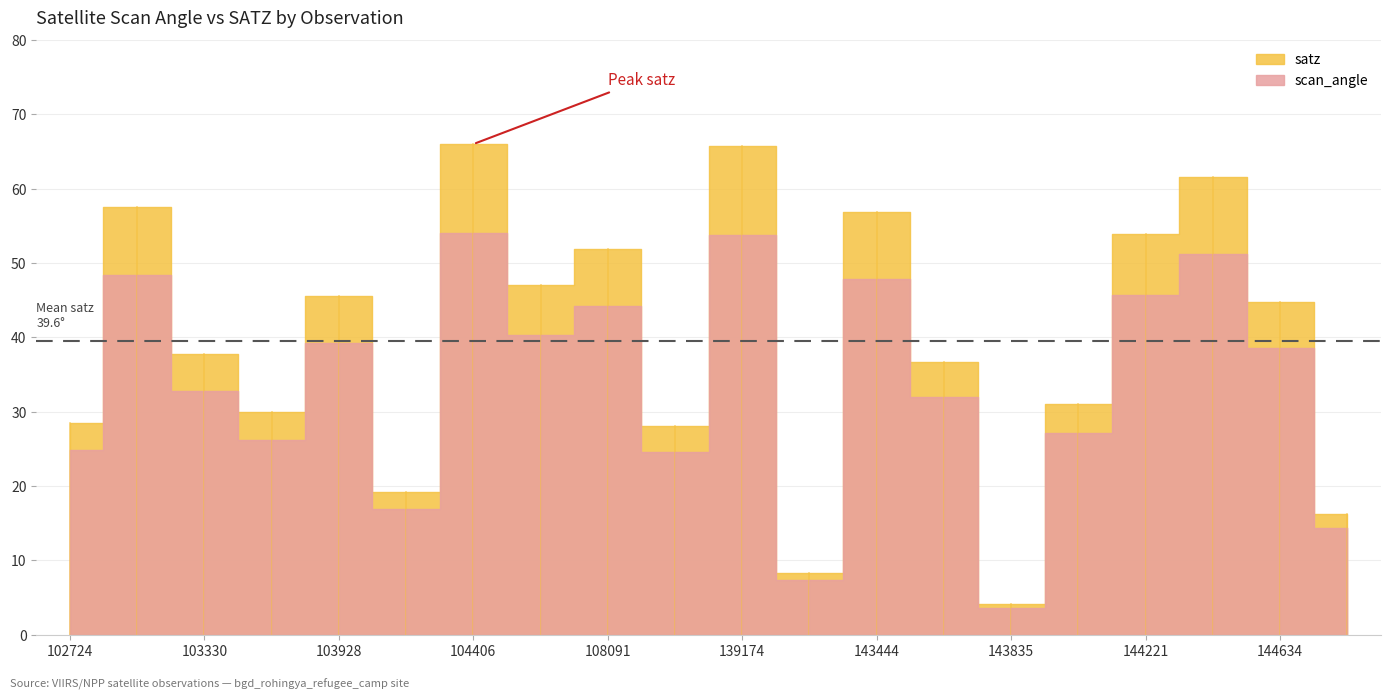

Which series has the largest total across all categories?

satz